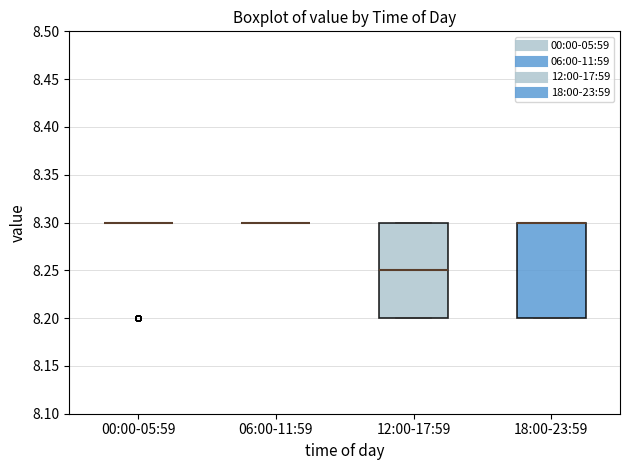

Reading left to right, transcribe this box plot: for each box, give where its median line is, the range the box spans, and where its two whiskers end, as read against the y-axis. The values are not printed on the chart, so give them approximately, as read against the axis.

00:00-05:59: box collapsed to a line at 8.30, whiskers 8.30 to 8.30
06:00-11:59: box collapsed to a line at 8.30, whiskers 8.30 to 8.30
12:00-17:59: median 8.25, box 8.20 to 8.30, whiskers 8.20 to 8.30
18:00-23:59: median 8.30 (drawn on the box's upper edge), box 8.20 to 8.30, whiskers 8.20 to 8.30